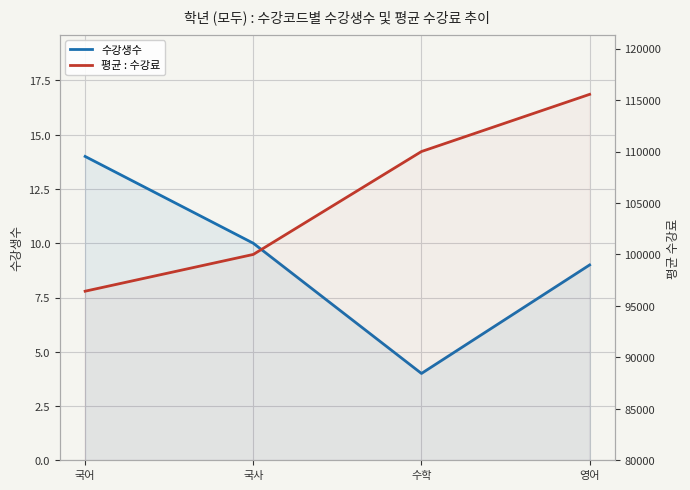

In 수강생수, how many points are lower than both neighbors (excluding endpoints)?

1